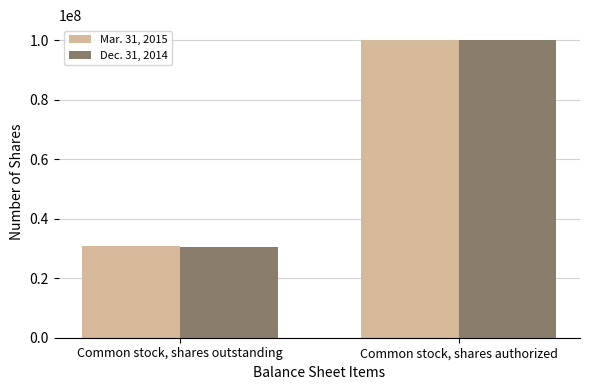

Rank the series by their average value, from highest to lowest.

Mar. 31, 2015, Dec. 31, 2014